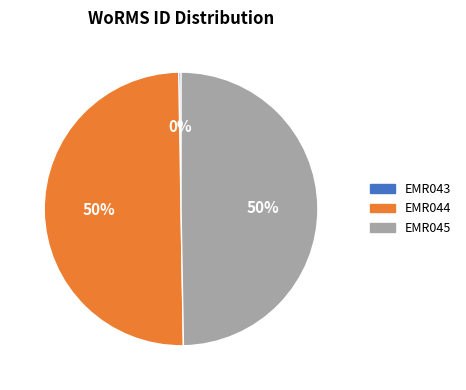

The EMR045 slice represents 56% of the pie. True or false?

False